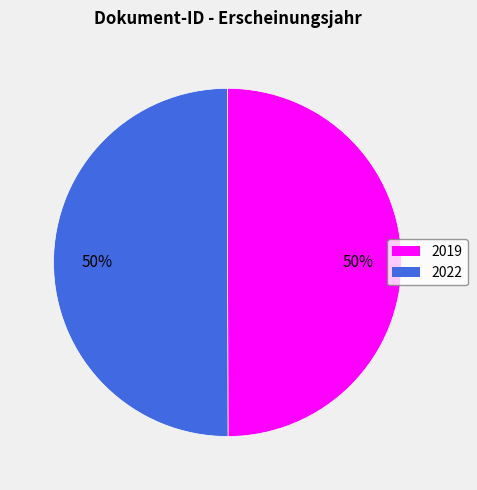

To the nearest percent, what is the average slice percentage?

50%